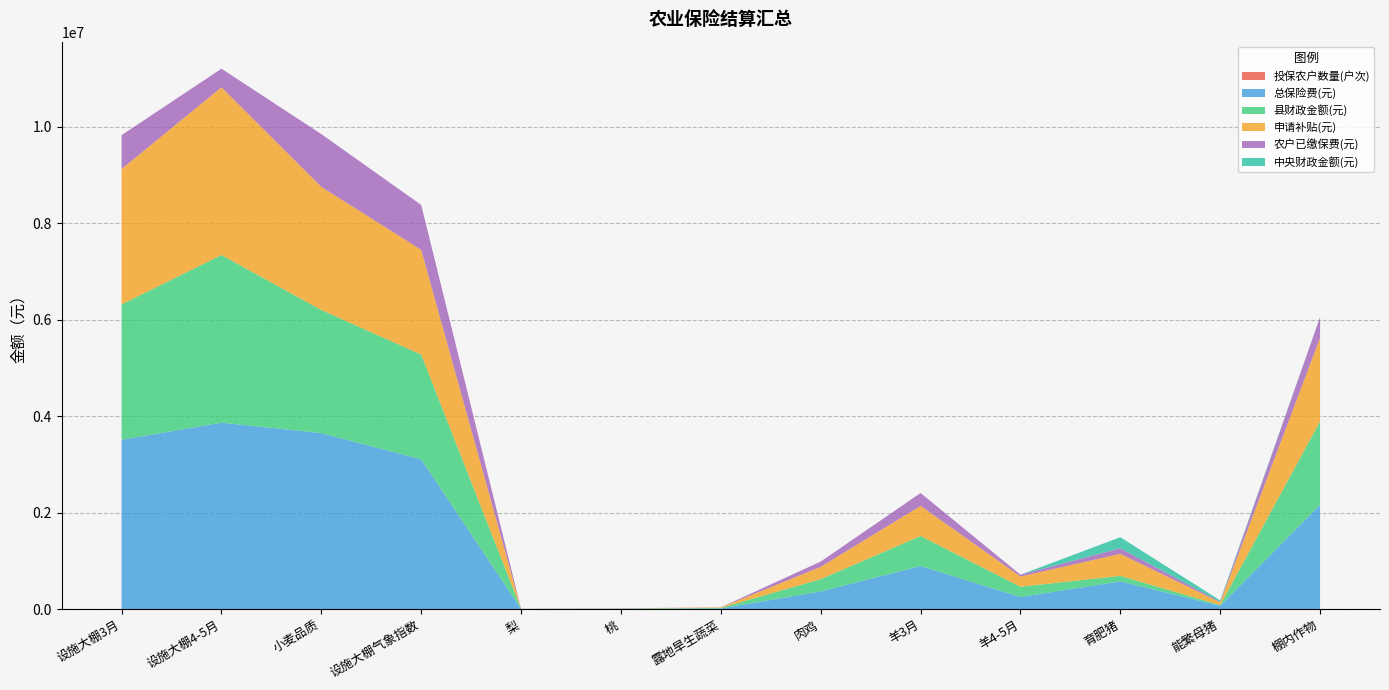

Reading left to right, what are all the values shown in this chart?

投保农户数量(户次): 设施大棚3月=203.0	设施大棚4-5月=178.0	小麦品质=451.0	设施大棚气象指数=25.0	梨=1.0	桃=1.0	露地旱生蔬菜=2.0	肉鸡=2.0	羊3月=6.0	羊4-5月=6.0	育肥猪=44.0	能繁母猪=58.0	棚内作物=340.0
总保险费(元): 设施大棚3月=3508259.5	设施大棚4-5月=3862444.6	小麦品质=3646251.0	设施大棚气象指数=3102560.2	梨=2104.0	桃=5459.4	露地旱生蔬菜=12600.0	肉鸡=364374.0	羊3月=890712.0	羊4-5月=249624.0	育肥猪=572440.0	能繁母猪=68880.0	棚内作物=2161635.6
县财政金额(元): 设施大棚3月=2806607.6	设施大棚4-5月=3476200.1	小麦品质=2552375.7	设施大棚气象指数=2171792.1	梨=1472.8	桃=3821.6	露地旱生蔬菜=10080.0	肉鸡=255061.8	羊3月=623498.4	羊4-5月=212180.4	育肥猪=114488.0	能繁母猪=13776.0	棚内作物=1729308.5
申请补贴(元): 设施大棚3月=2806607.6	设施大棚4-5月=3476200.1	小麦品质=2552375.7	设施大棚气象指数=2171792.1	梨=1472.8	桃=3821.6	露地旱生蔬菜=10080.0	肉鸡=255061.8	羊3月=623498.4	羊4-5月=212180.4	育肥猪=457952.0	能繁母猪=55104.0	棚内作物=1729308.5
农户已缴保费(元): 设施大棚3月=701651.9	设施大棚4-5月=386244.5	小麦品质=1093875.3	设施大棚气象指数=930768.0	梨=631.2	桃=1637.8	露地旱生蔬菜=2520.0	肉鸡=109312.2	羊3月=267213.6	羊4-5月=37443.6	育肥猪=114488.0	能繁母猪=13776.0	棚内作物=432327.1
中央财政金额(元): 设施大棚3月=0.0	设施大棚4-5月=0.0	小麦品质=0.0	设施大棚气象指数=0.0	梨=0.0	桃=0.0	露地旱生蔬菜=0.0	肉鸡=0.0	羊3月=0.0	羊4-5月=0.0	育肥猪=228976.0	能繁母猪=27552.0	棚内作物=0.0